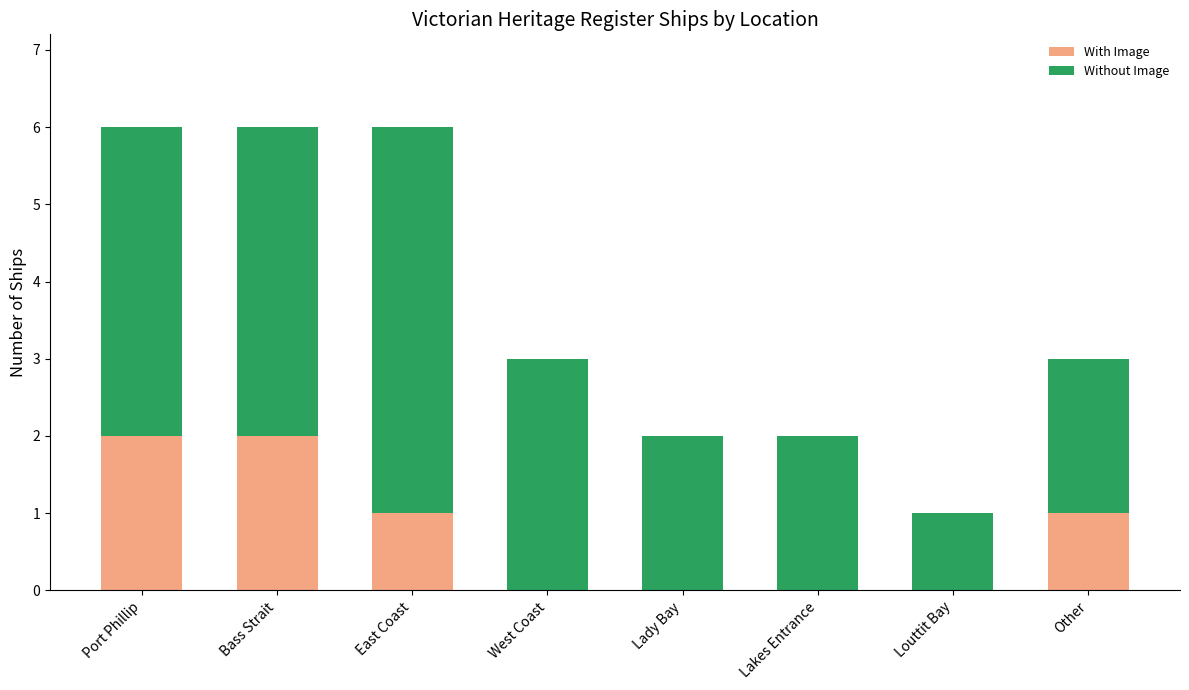

Is it true that With Image equals 3 at Bass Strait?

False